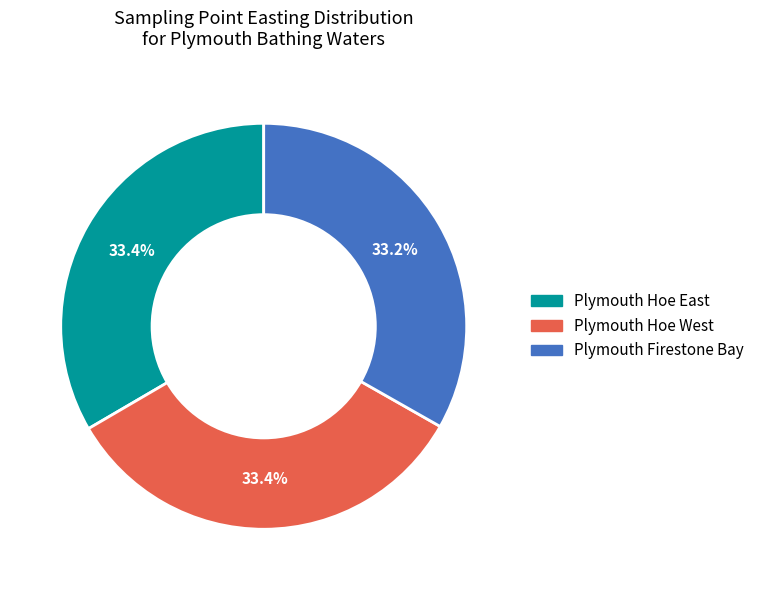

How much of the chart is everything except Plymouth Hoe West?

66.6%